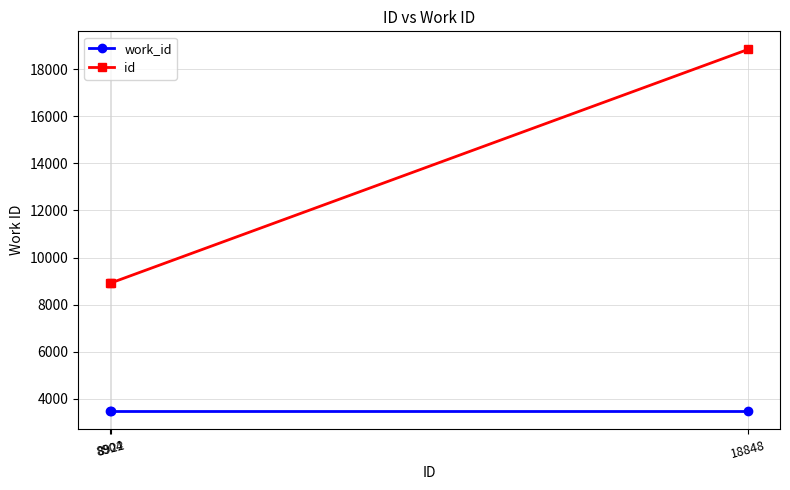

What is the maximum value for work_id?

3474